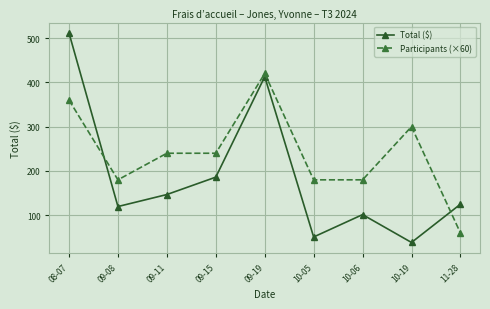

What is the maximum value shown in the chart?

511.3